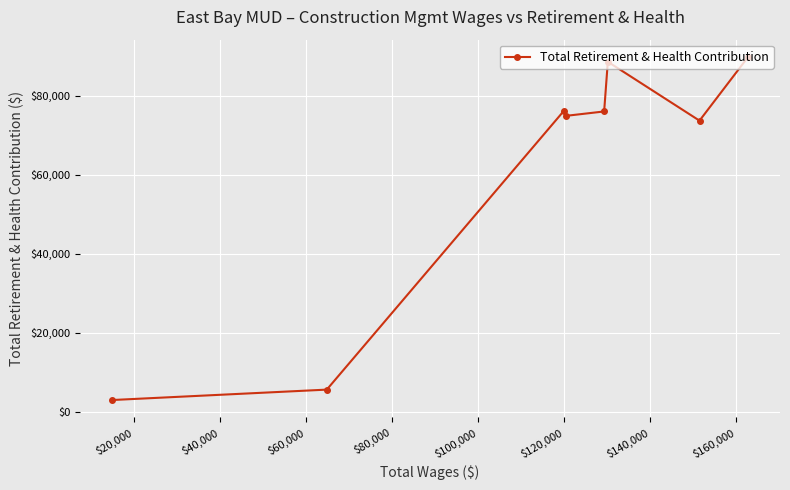

What is the difference between the maximum and minimum values?

86820